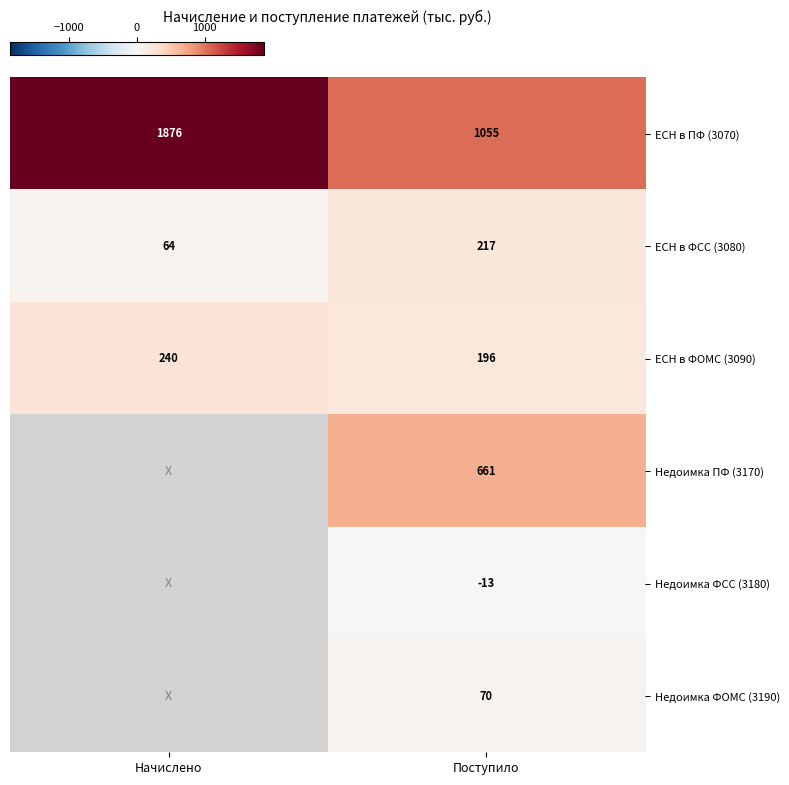

What is the difference between the highest and lowest values at Начислено?

1812.0